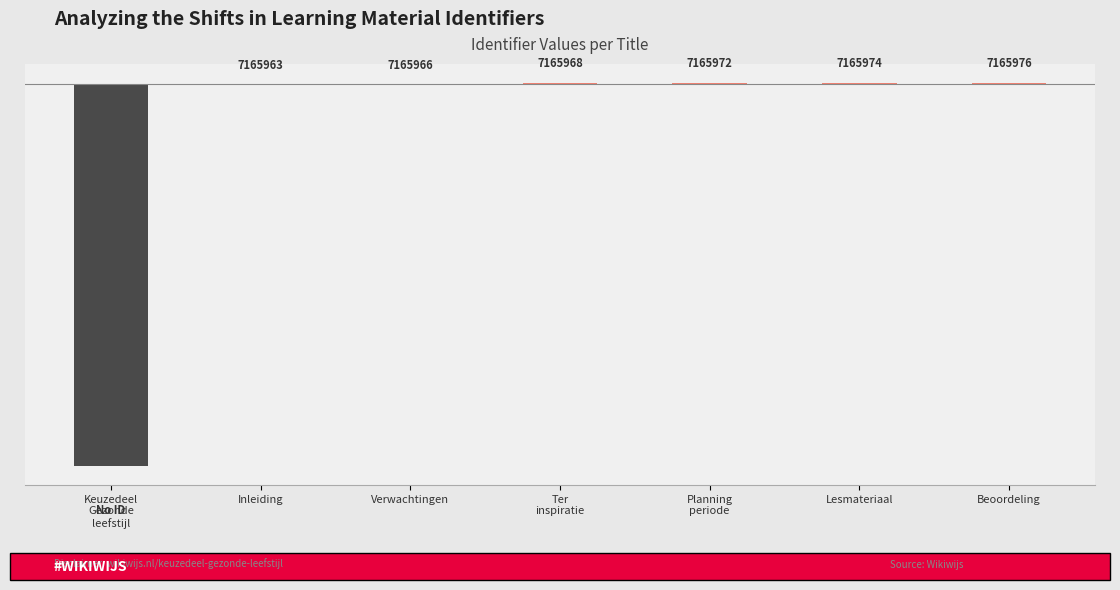

Are the bars horizontal?

No